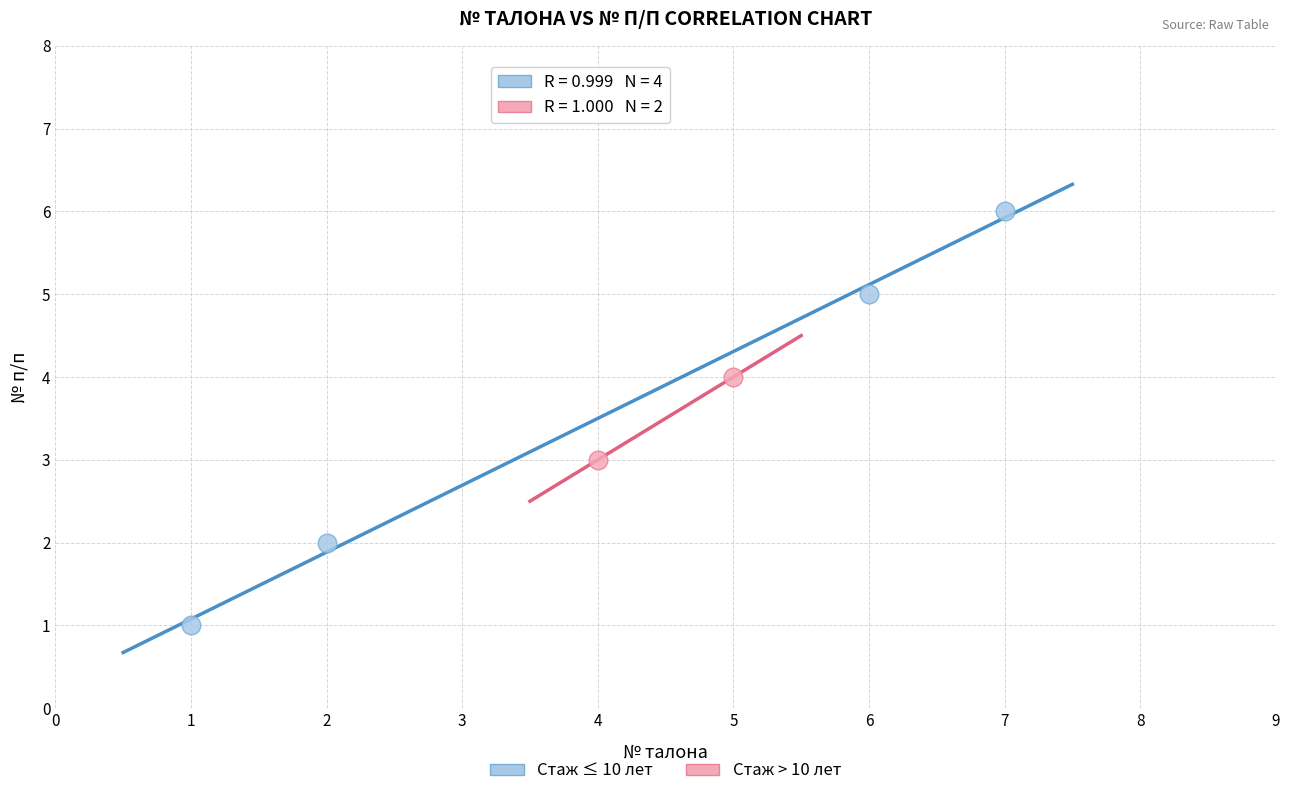

What are all the series names shown in the legend?

Стаж ≤ 10 лет, Стаж > 10 лет